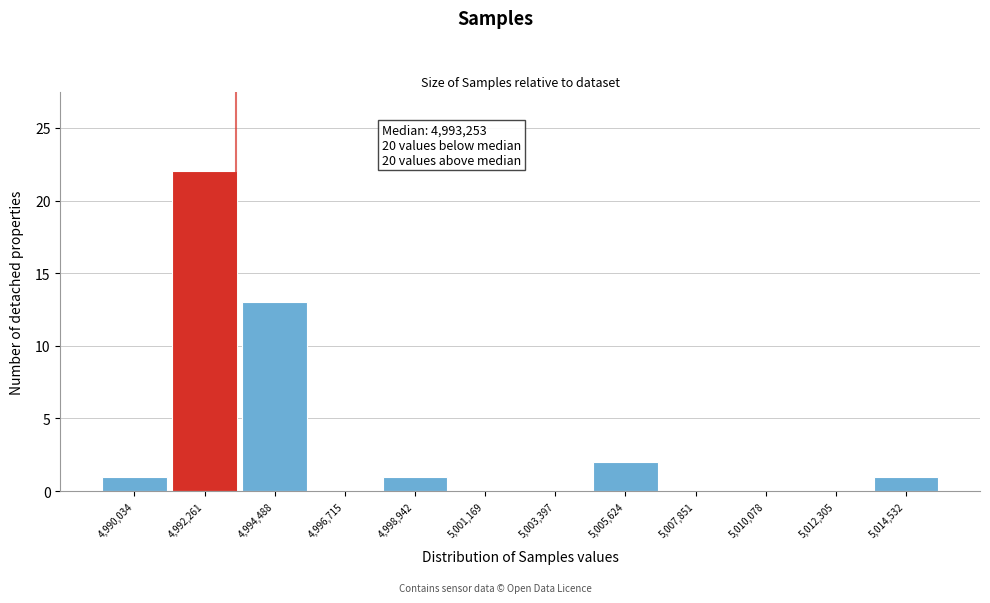

Over which range of the x-axis is the bar tallest?

4991000 to 4993500